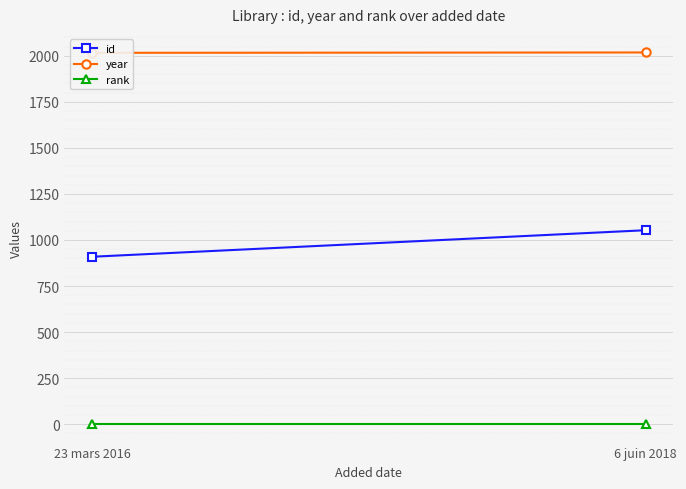

The value of year at 6 juin 2018 is 3095. True or false?

False